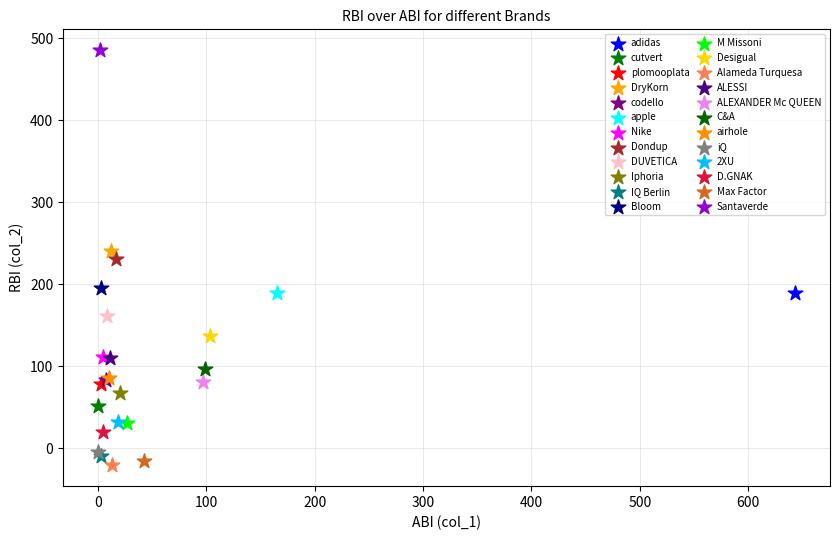

What are all the series names shown in the legend?

adidas, cutvert, plomooplata, DryKorn, codello, apple, Nike, Dondup, DUVETICA, Iphoria, IQ Berlin, Bloom, M Missoni, Desigual, Alameda Turquesa, ALESSI, ALEXANDER Mc QUEEN, C&A, airhole, iQ, 2XU, D.GNAK, Max Factor, Santaverde